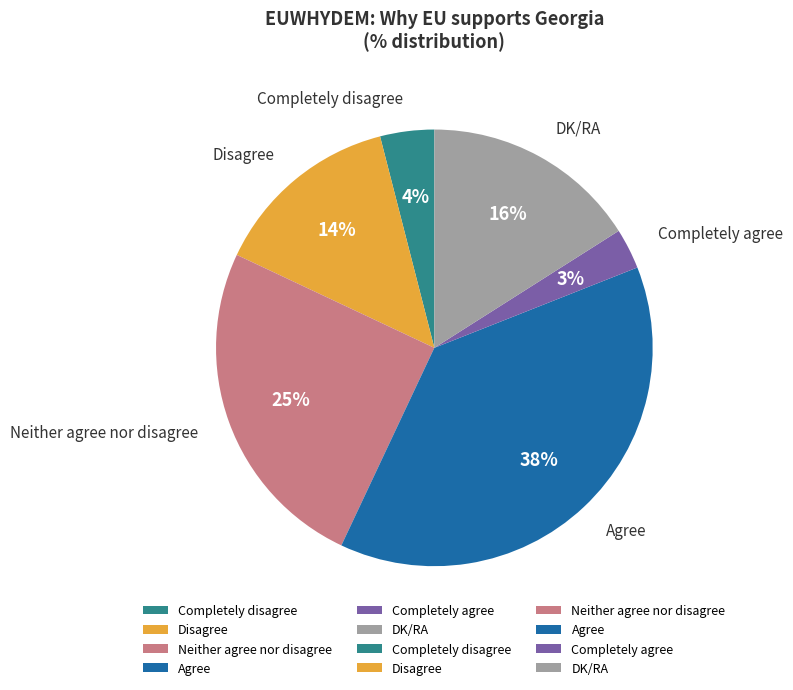

How many segments does this pie chart have?

6